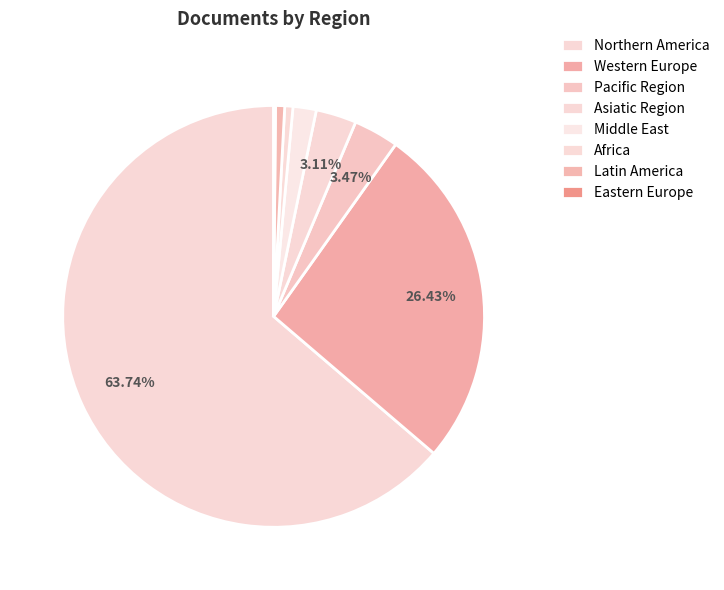

Approximately how many times larger is the value at Asiatic Region compared to Middle East?

1.7